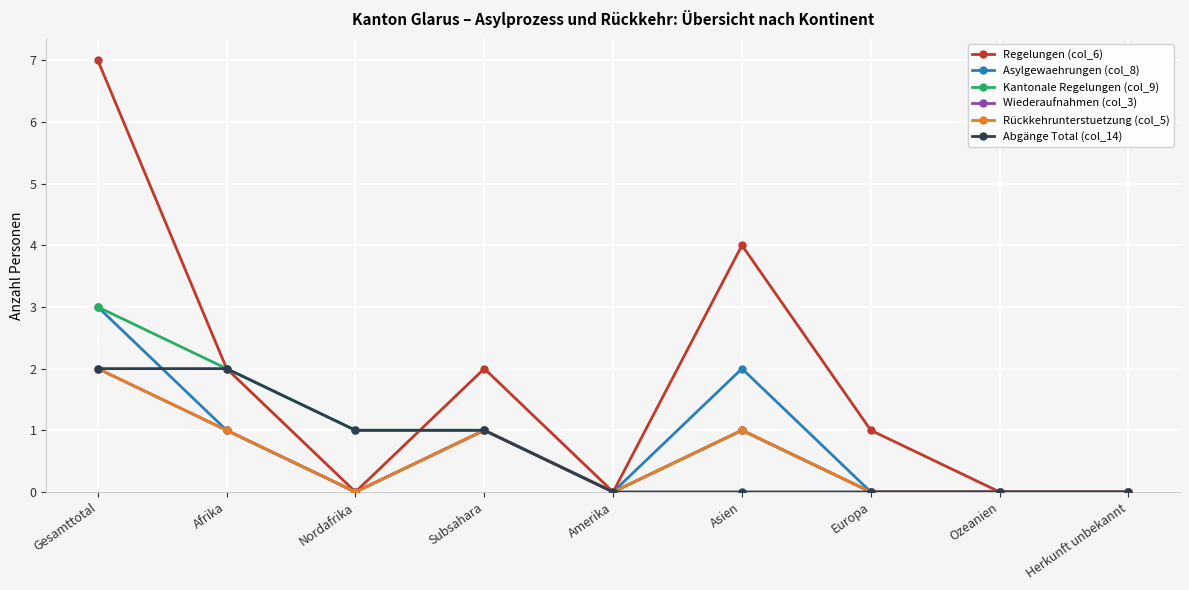

Does the chart have visible grid lines?

Yes